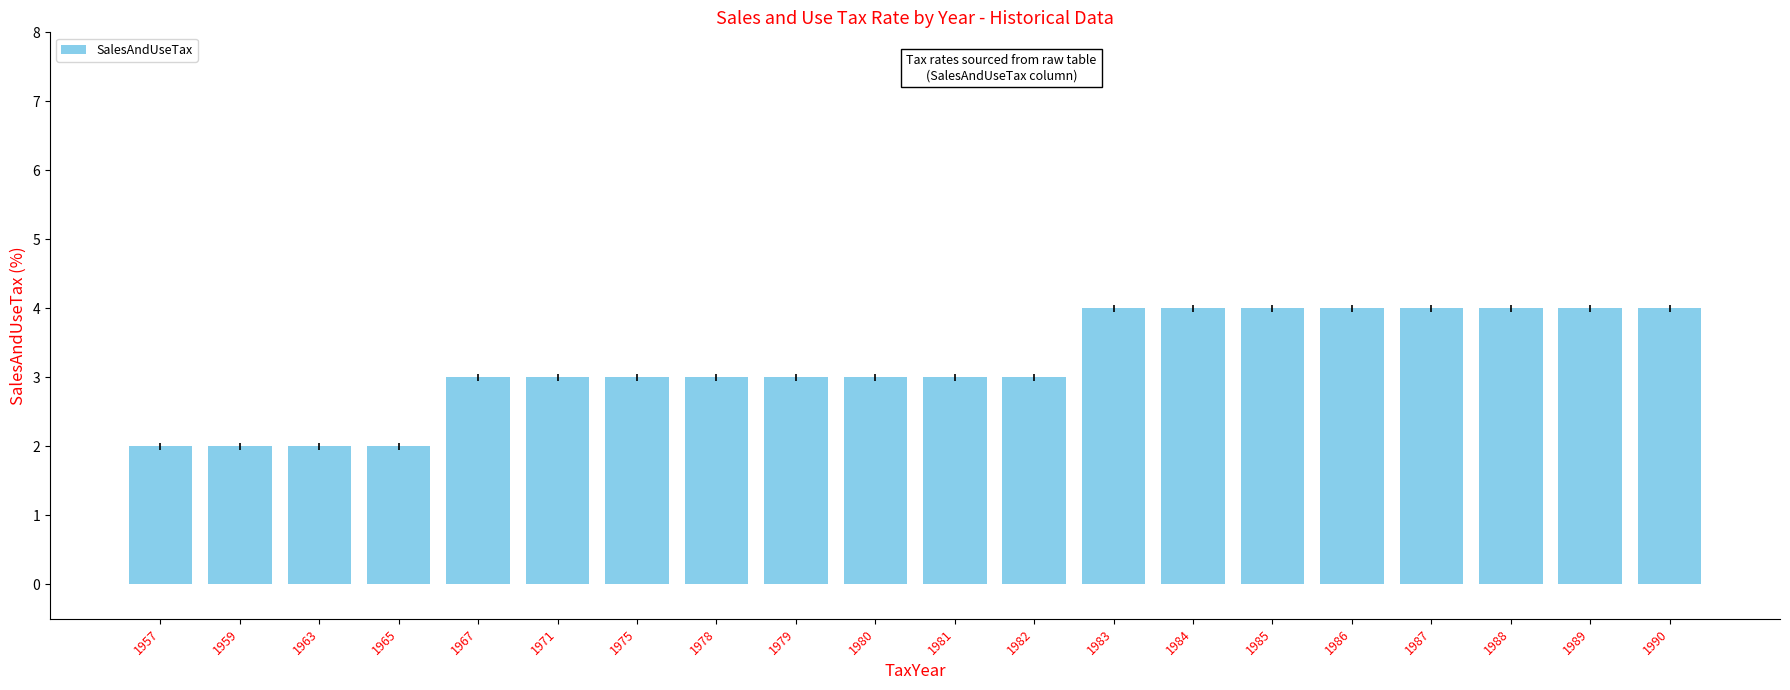

The chart shows a value of 5 at 1967. True or false?

False